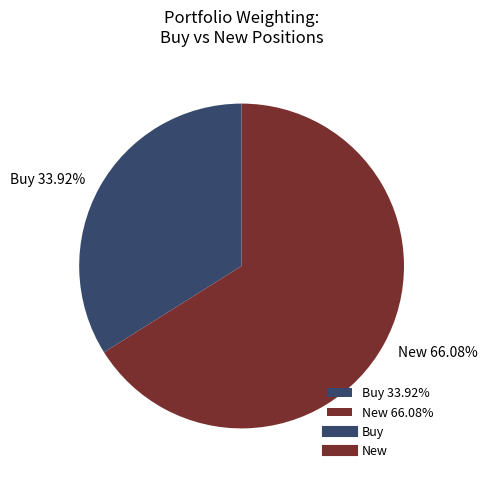

Between Buy 33.92% and New 66.08%, which is larger?

New 66.08%